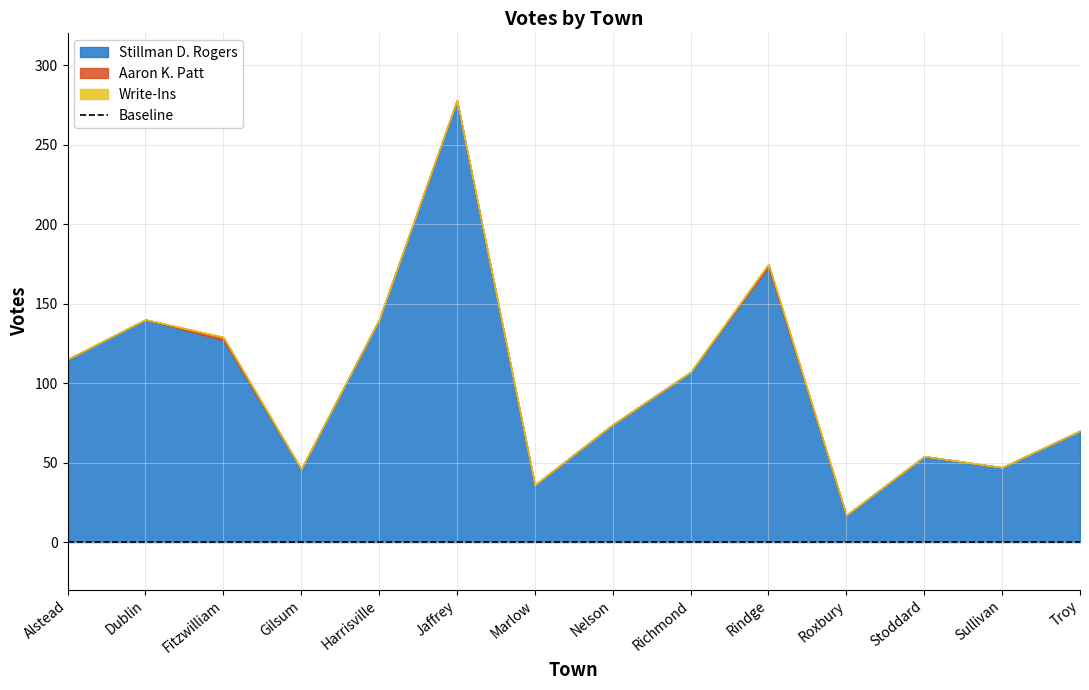

What is the maximum value shown in the chart?

278